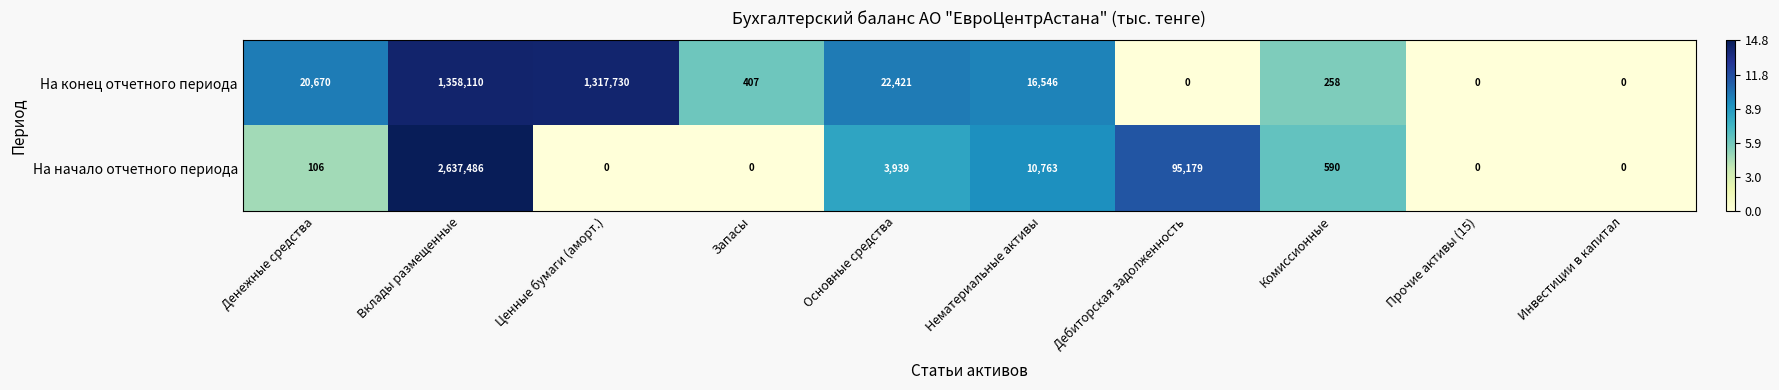

At which label does На начало отчетного периода reach its peak?

Вклады размещенные